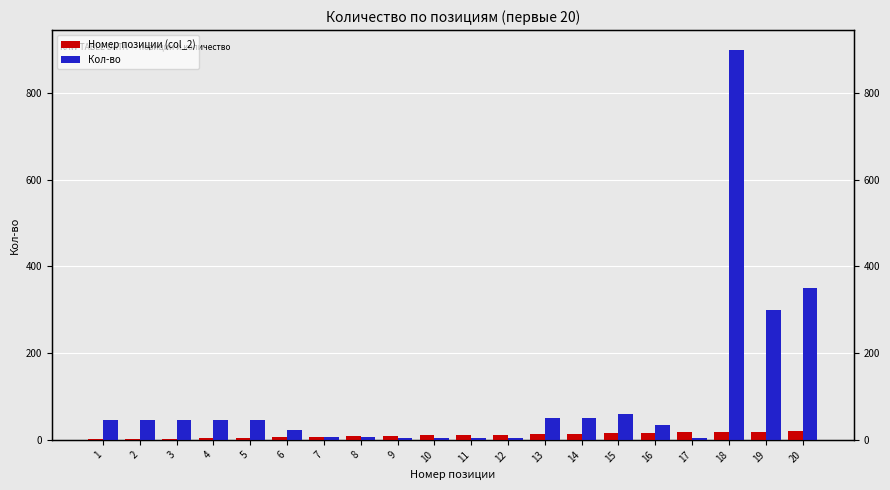

What is the difference between the Кол-во values at 4 and 6?

23